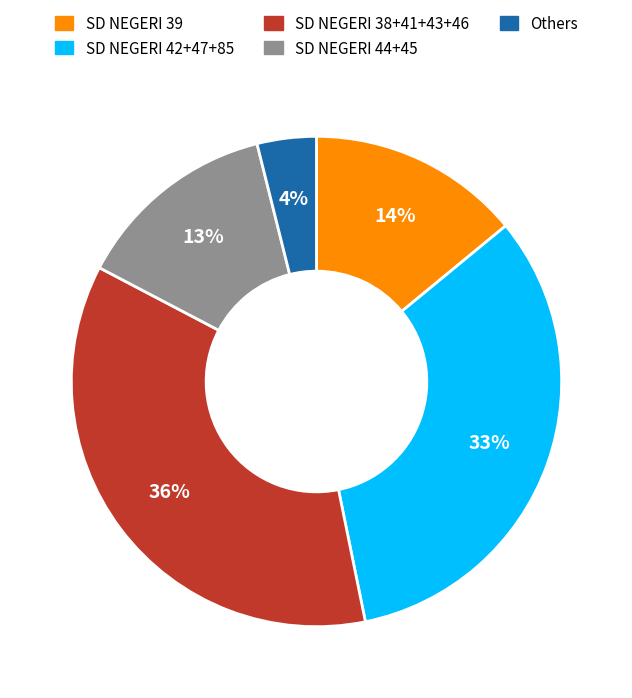

Rank the categories by value from lowest to highest.

Others, SD NEGERI 44+45, SD NEGERI 39, SD NEGERI 42+47+85, SD NEGERI 38+41+43+46